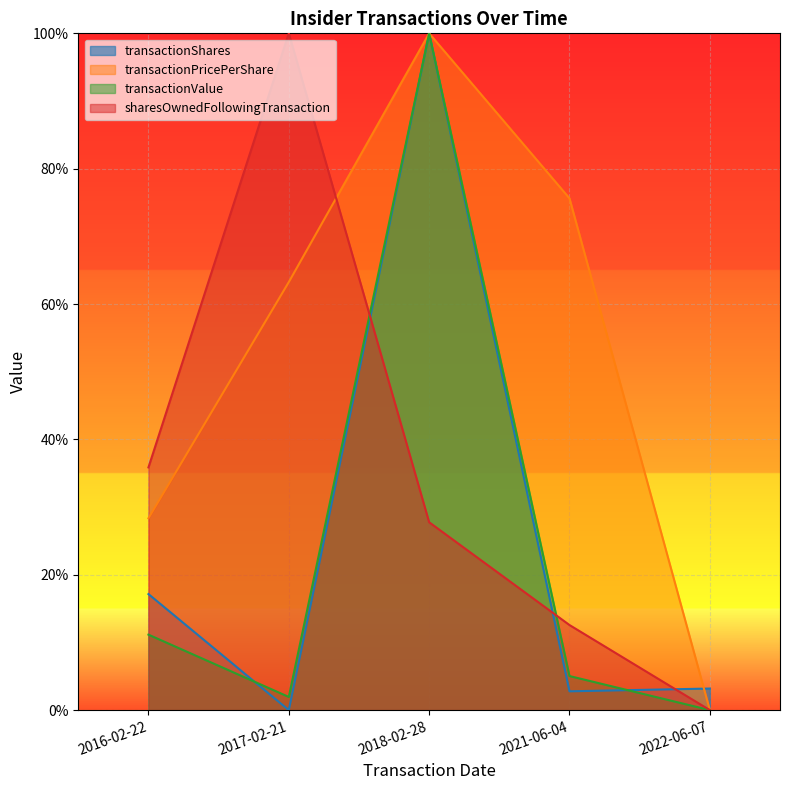

Which category has the highest value across all series?

2018-02-28